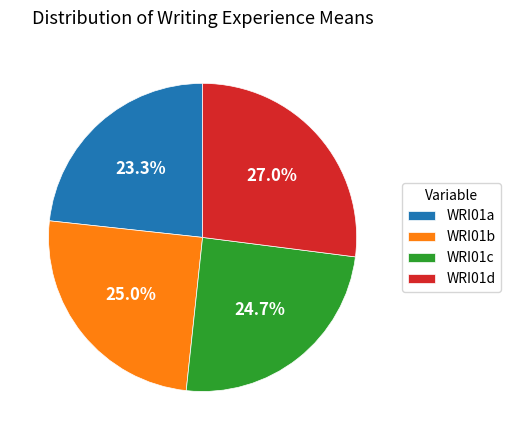

Does WRI01c represent more than half of the total?

No